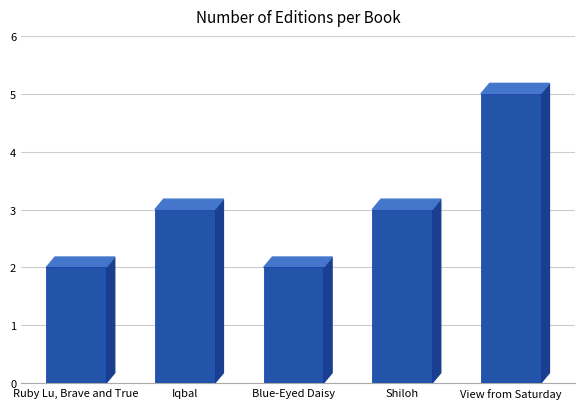

Reading left to right, what are all the values shown in this chart?

2	3	2	3	5